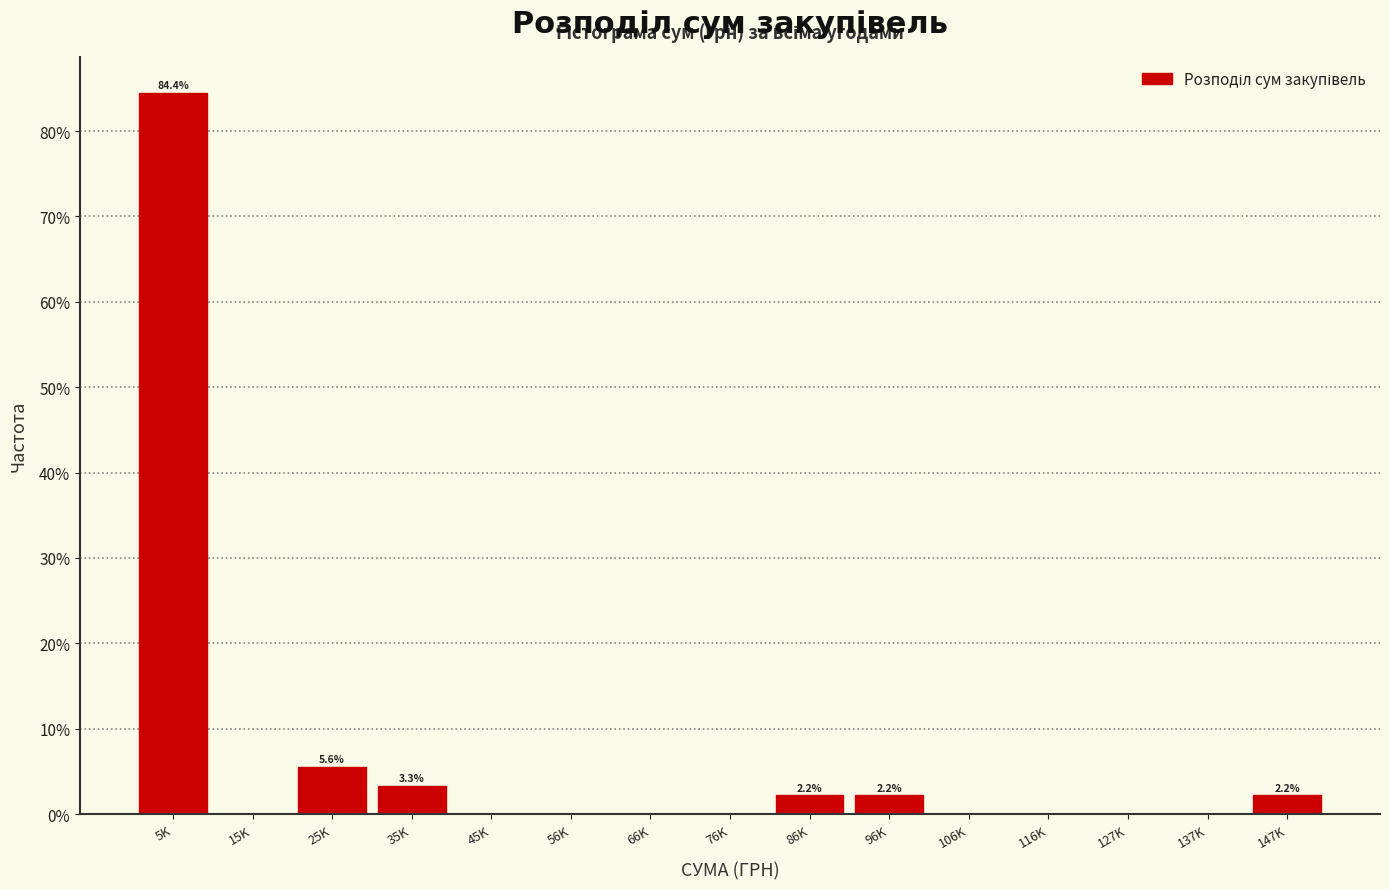

Reading left to right, transcribe all the data shown in this chart.

5K=84.4	15K=0.0	25K=5.6	35K=3.3	45K=0.0	56K=0.0	66K=0.0	76K=0.0	86K=2.2	96K=2.2	106K=0.0	116K=0.0	127K=0.0	137K=0.0	147K=2.2